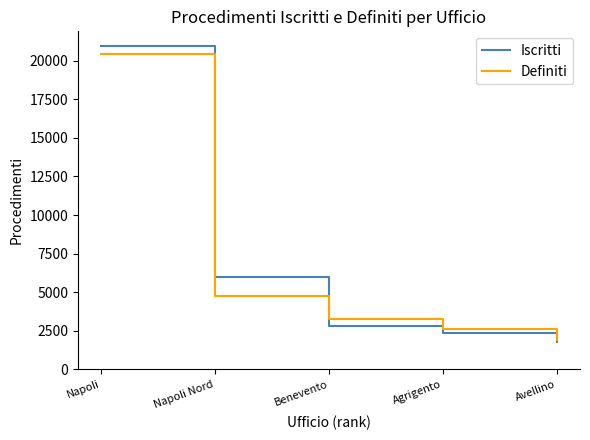

What is the sum of all Iscritti values?

33891